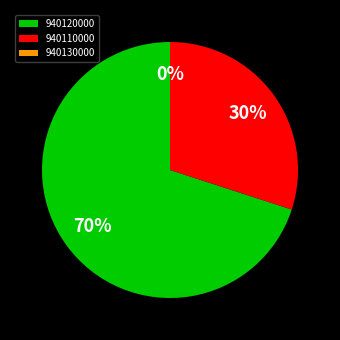

What is the largest slice in the pie chart?

940120000